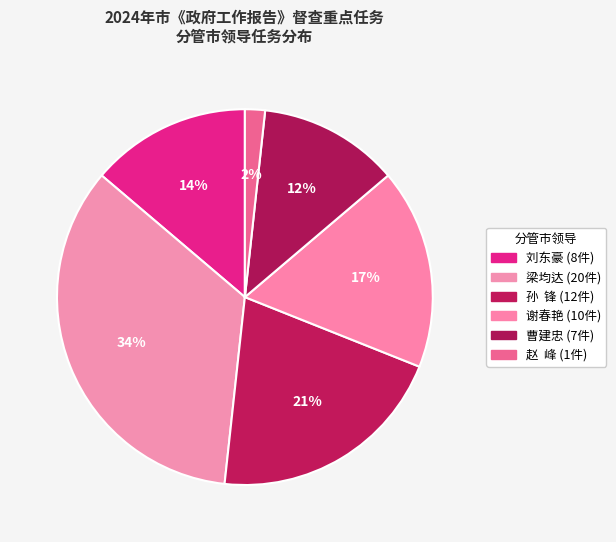

How many segments does this pie chart have?

6